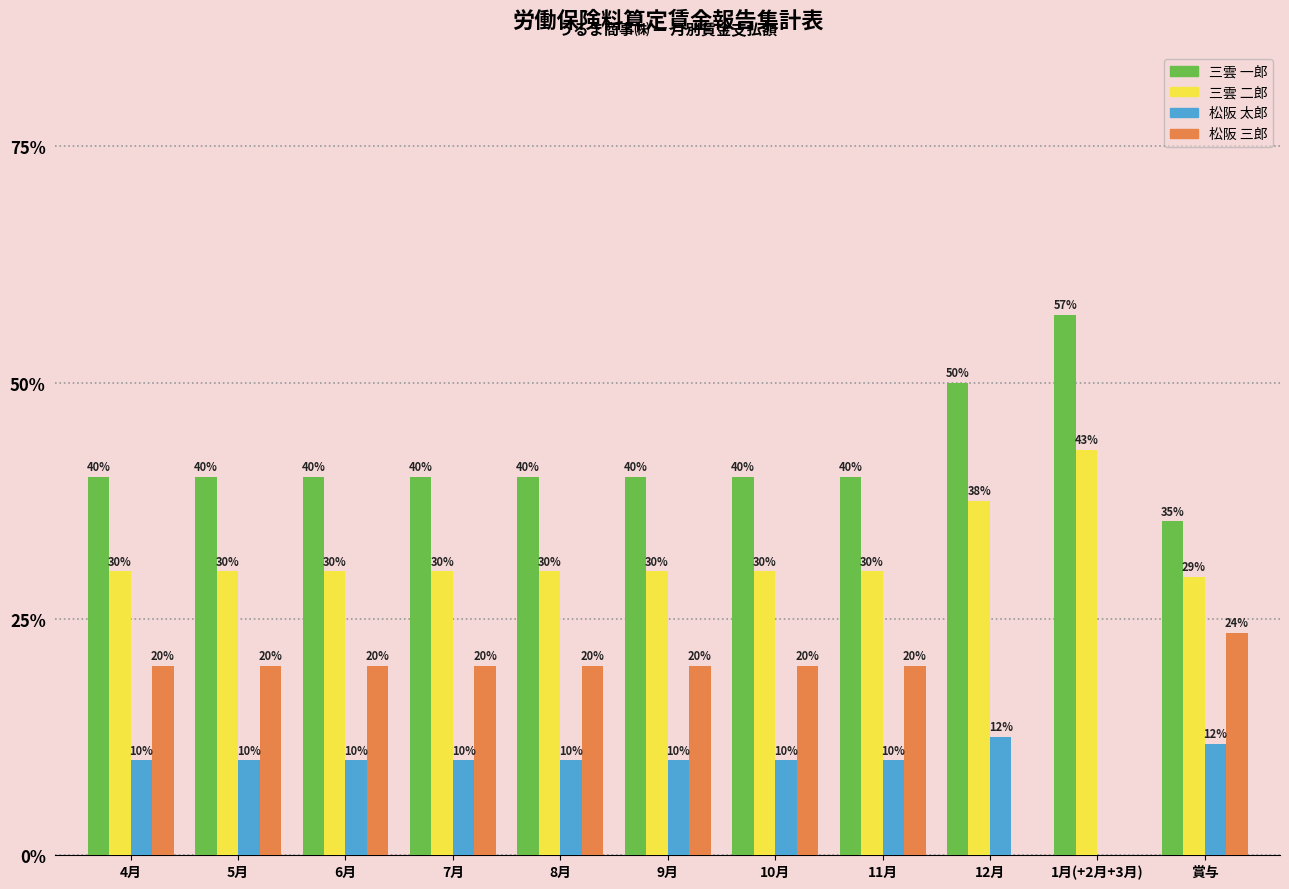

Is it true that 松阪 太郎 equals 10.0 at 6月?

True